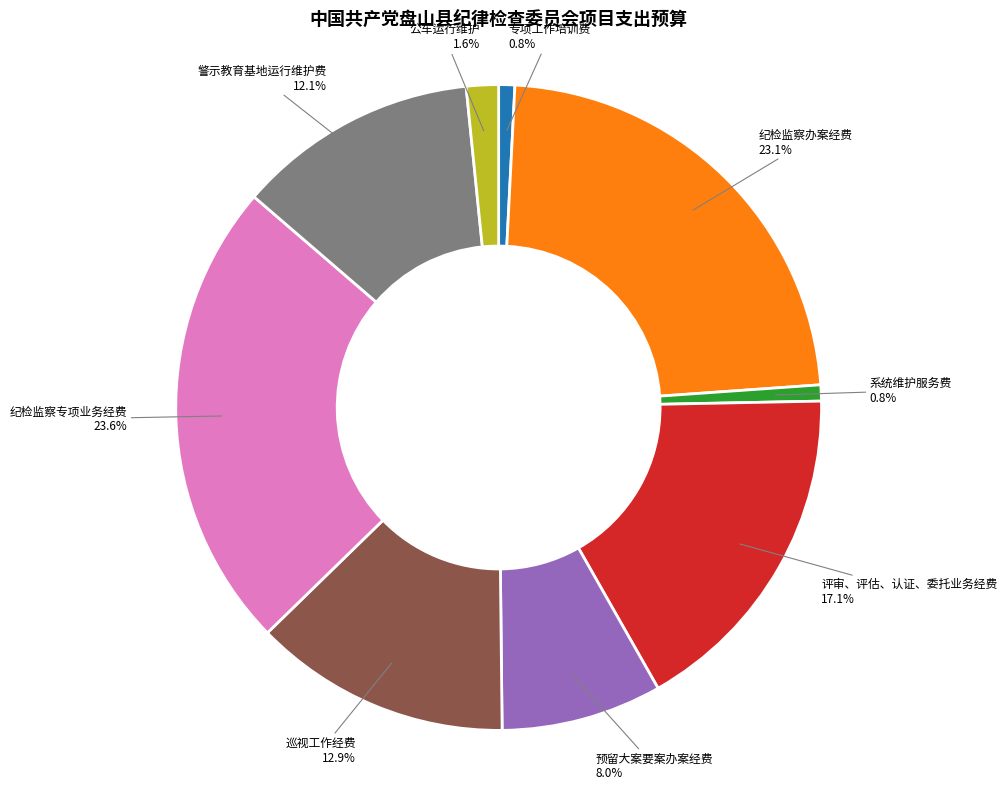

Count the number of slices in the pie.

9